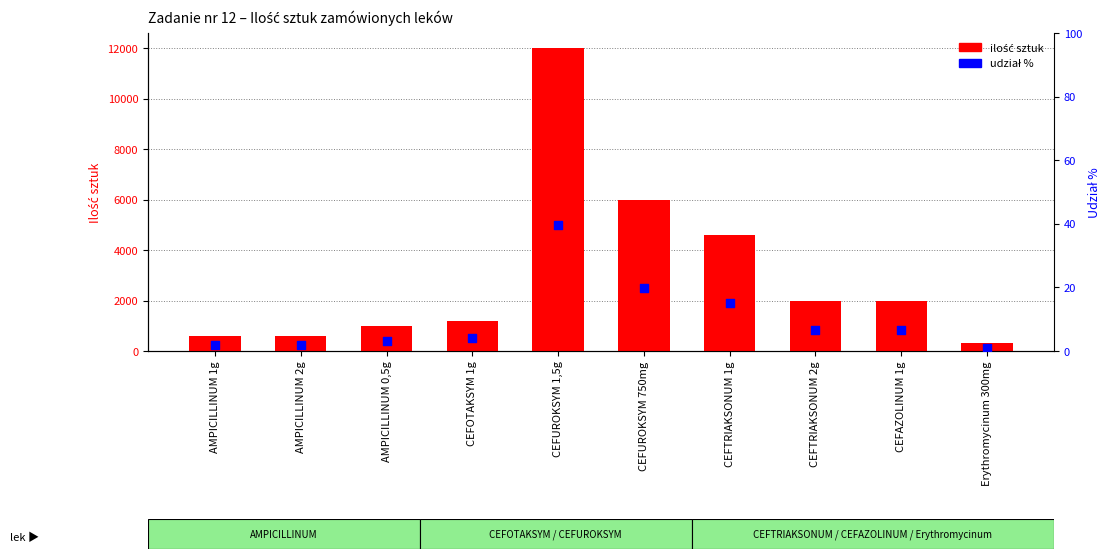

At how many categories does at least one series exceed 10788?

1